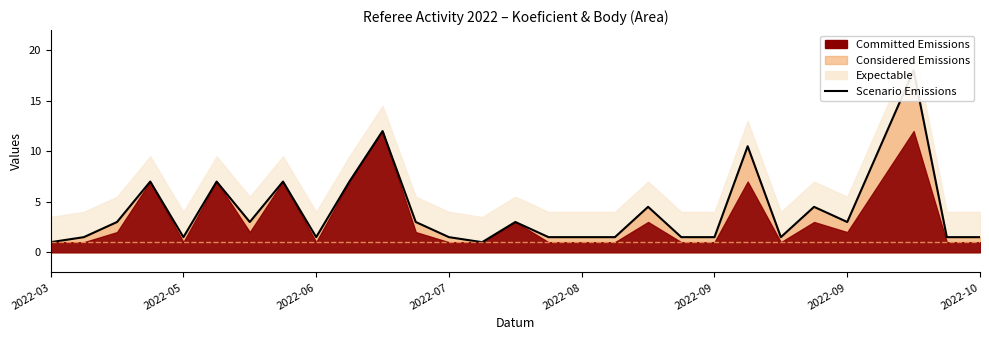

How many interior local peaks (higher than both neighbors) does the data have?

9